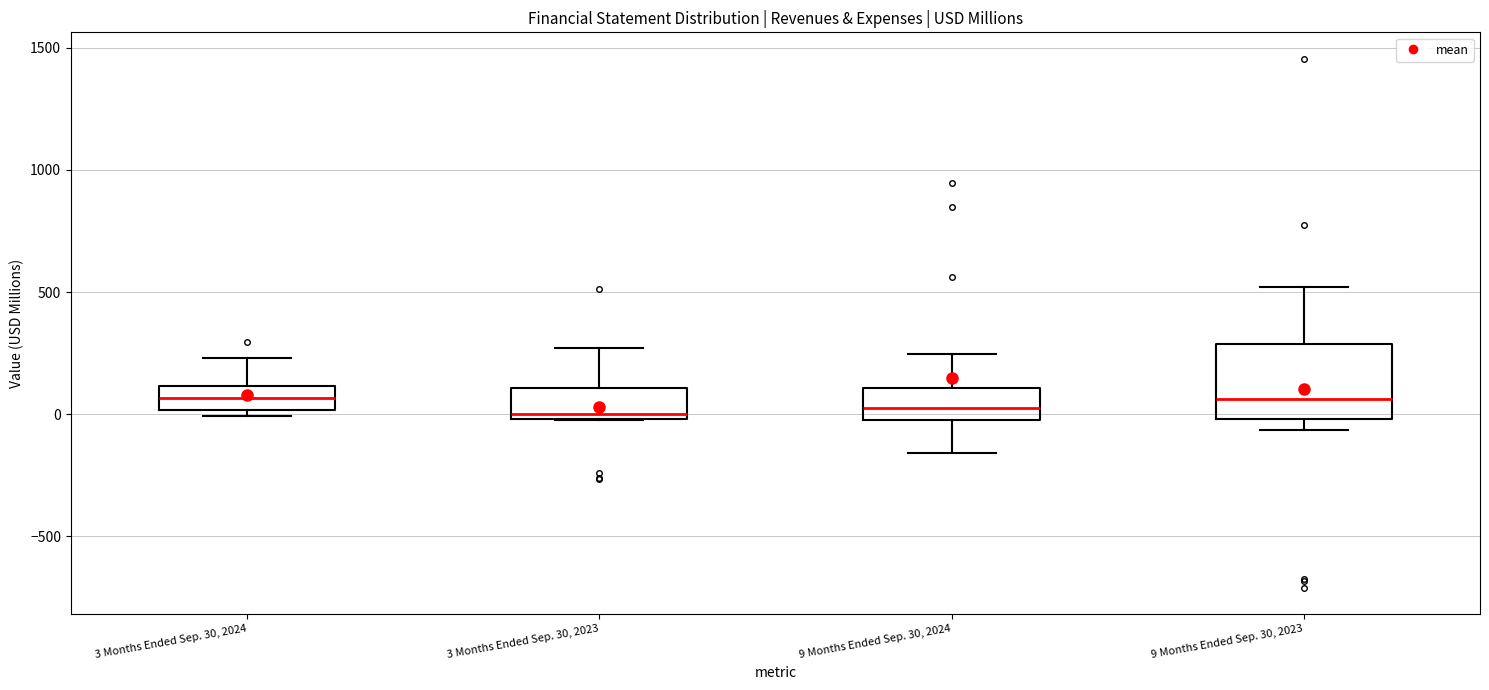

Reading left to right, read every box against the y-axis: the position of its median line, the range the box covers, and the ends of its whiskers. The values are not printed on the chart, so give them approximately, as read against the axis.

3 Months Ended Sep. 30, 2024: median 50, box 0 to 100, whiskers 0 (just below the box's lower edge) to 250
3 Months Ended Sep. 30, 2023: median 0 (just above the box's lower edge), box 0 to 100, whiskers 0 to 250
9 Months Ended Sep. 30, 2024: median 50, box -50 to 100, whiskers -150 to 250
9 Months Ended Sep. 30, 2023: median 50, box 0 to 300, whiskers -50 to 500